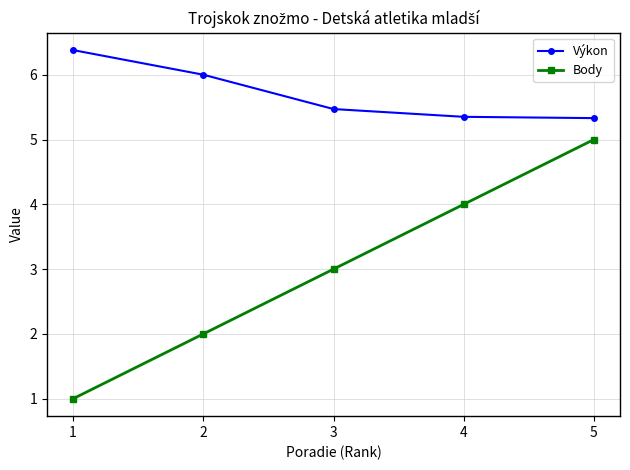

The Body series shows 1.9 at 5. True or false?

False